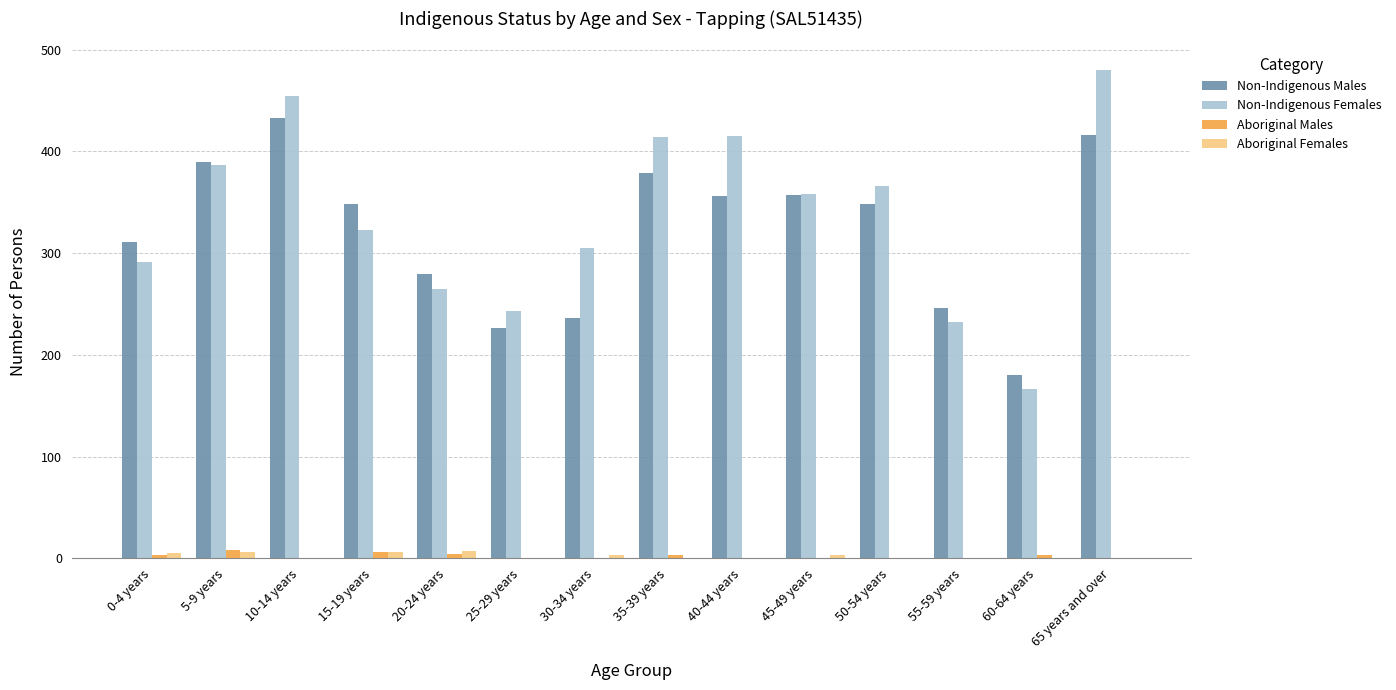

Are the bars grouped side by side (vs. stacked)?

Yes